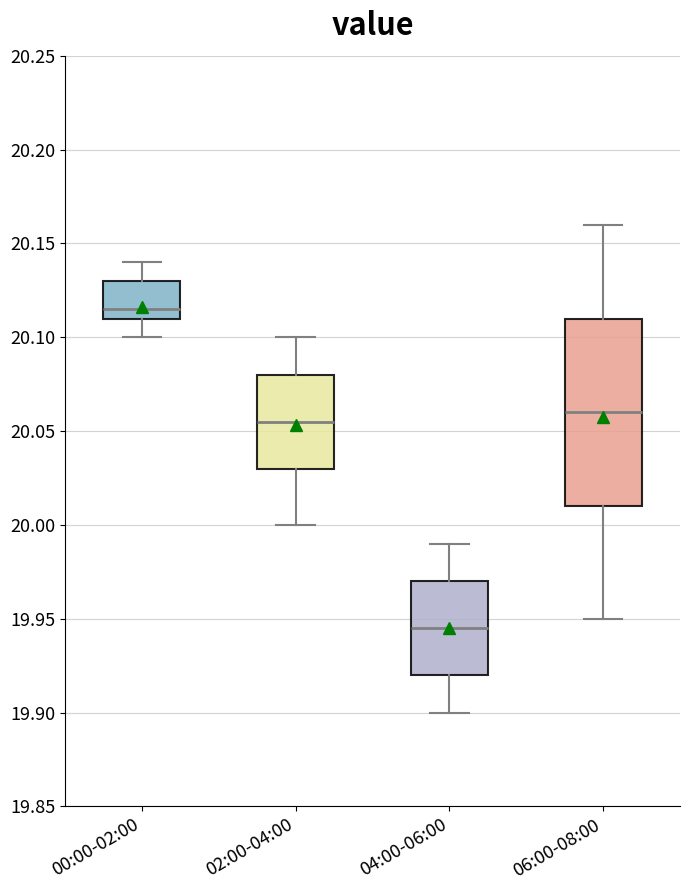

Reading left to right, transcribe this box plot: for each box, give where its median line is, the range the box spans, and where its two whiskers end, as read against the y-axis. The values are not printed on the chart, so give them approximately, as read against the axis.

00:00-02:00: median 20.115, box 20.110 to 20.130, whiskers 20.100 to 20.140
02:00-04:00: median 20.055, box 20.030 to 20.080, whiskers 20.000 to 20.100
04:00-06:00: median 19.945, box 19.920 to 19.970, whiskers 19.900 to 19.990
06:00-08:00: median 20.060, box 20.010 to 20.110, whiskers 19.950 to 20.160